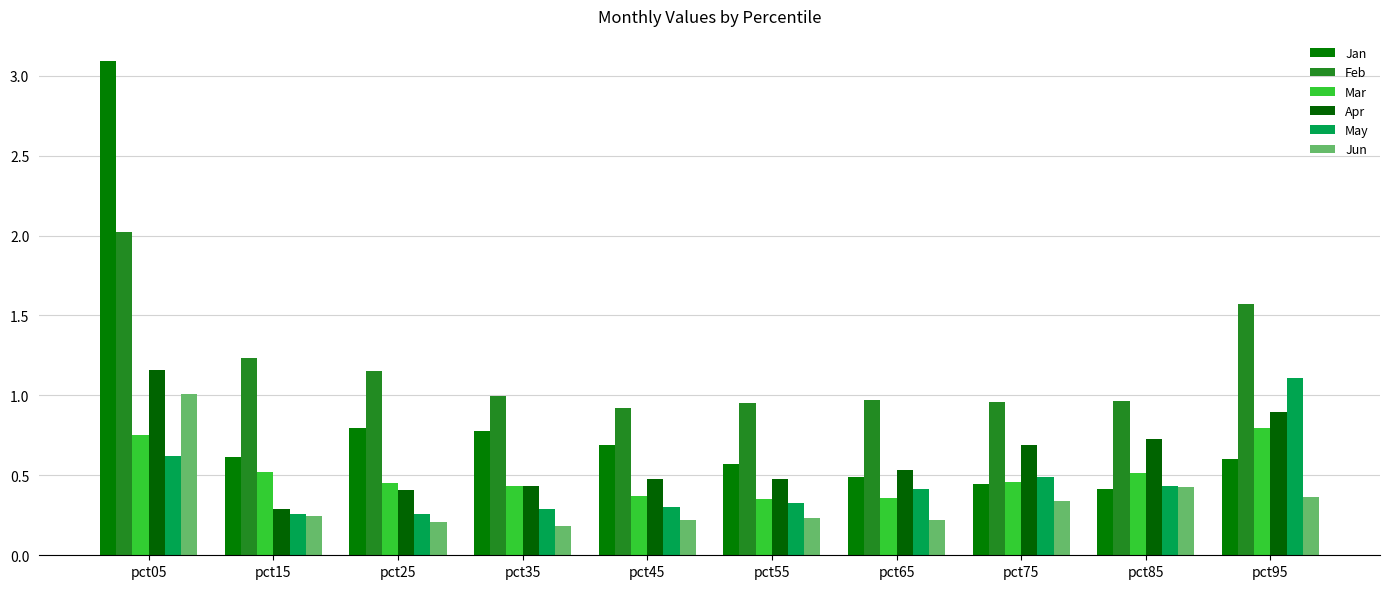

Does the chart contain any negative values?

No